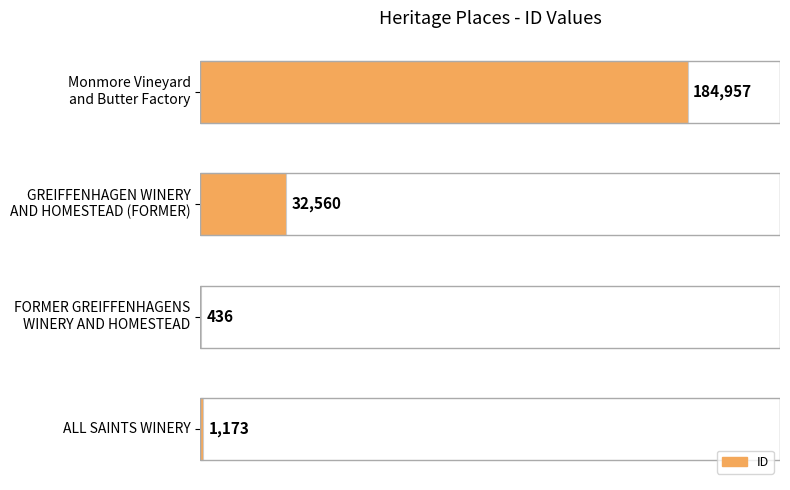

What is the greatest value displayed?

184957